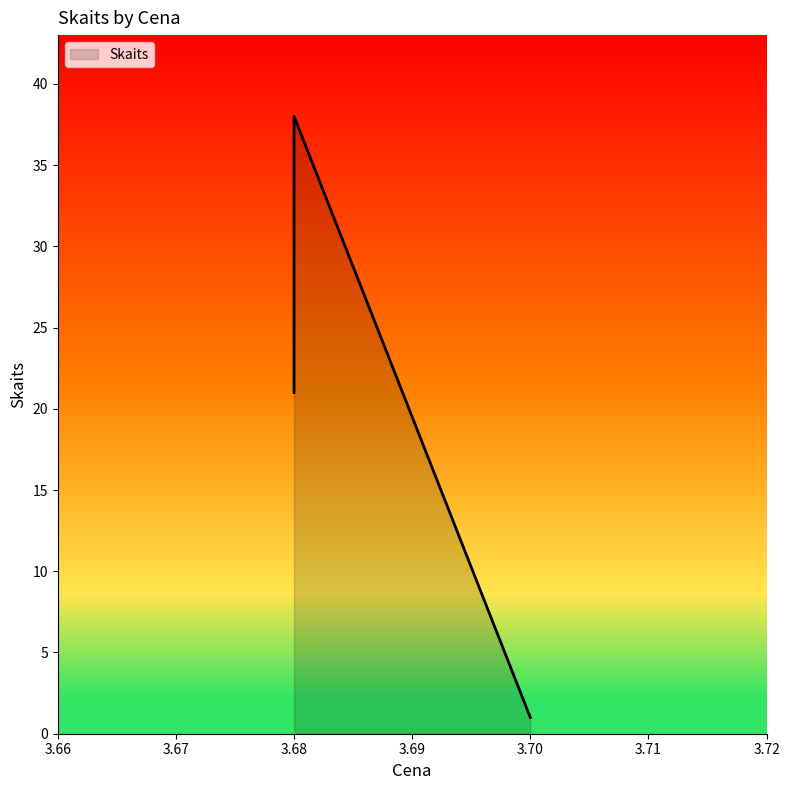

The value at 3.68 is 38. True or false?

True